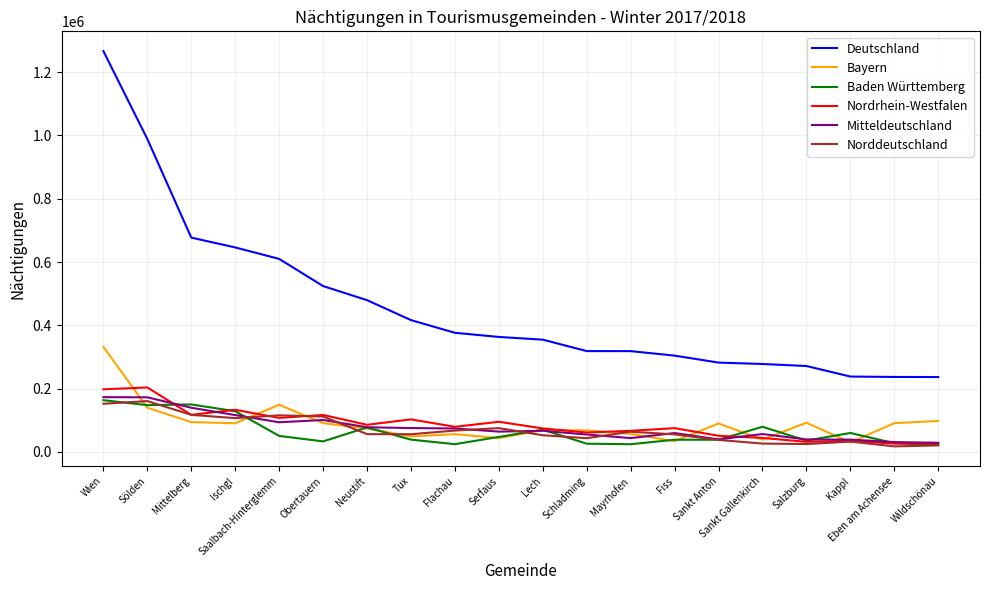

What is the greatest value displayed?

1266630